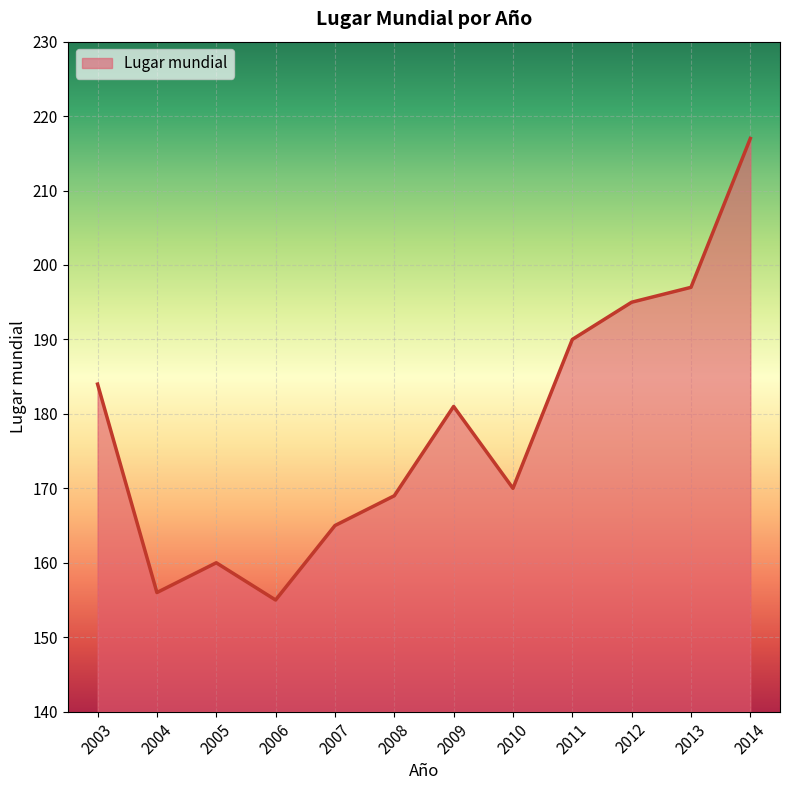

What is the difference between the values at 2014 and 2005?

57